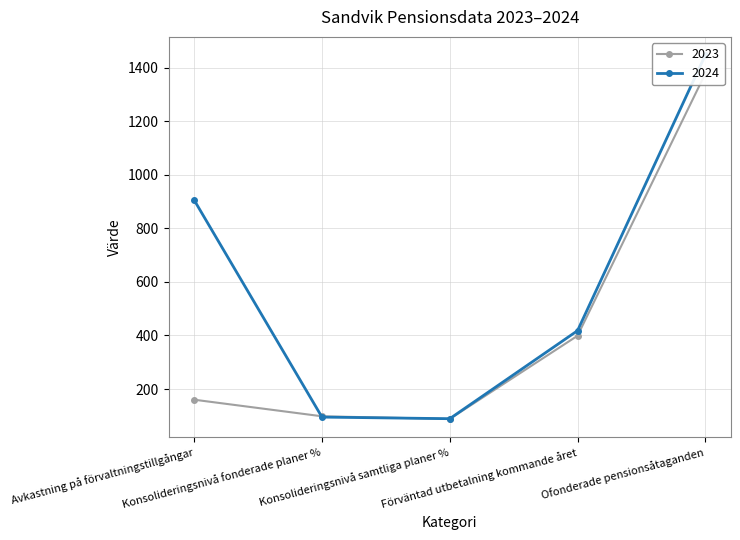

What is the average value of the 2024 series?

591